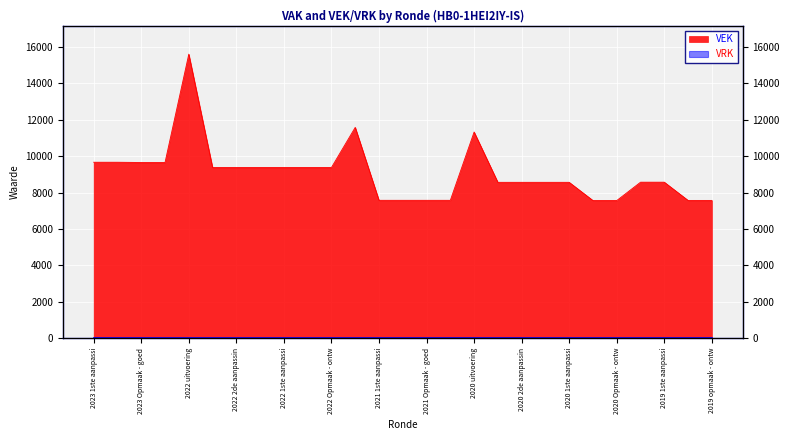

Is it true that the value at 2023 Opmaak - goed is 9648?

True